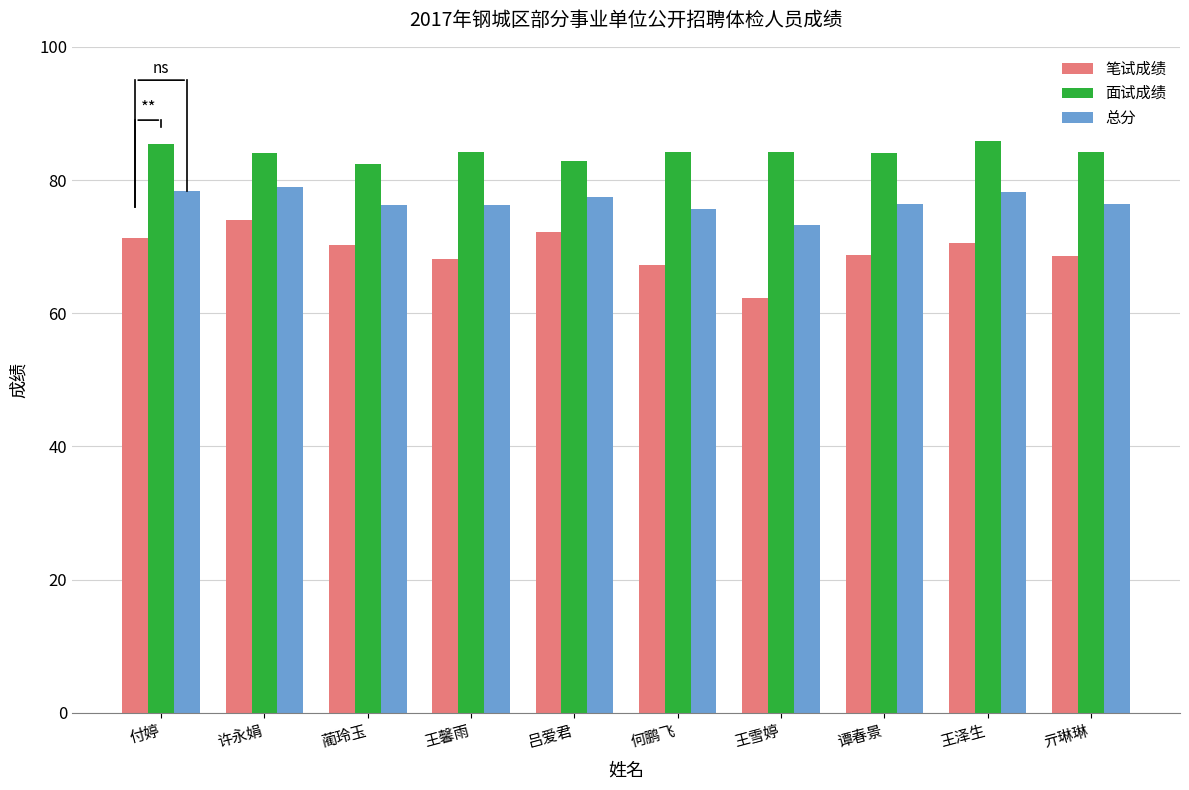

What is the value of the 笔试成绩 bar at the 3rd from the left?

70.2